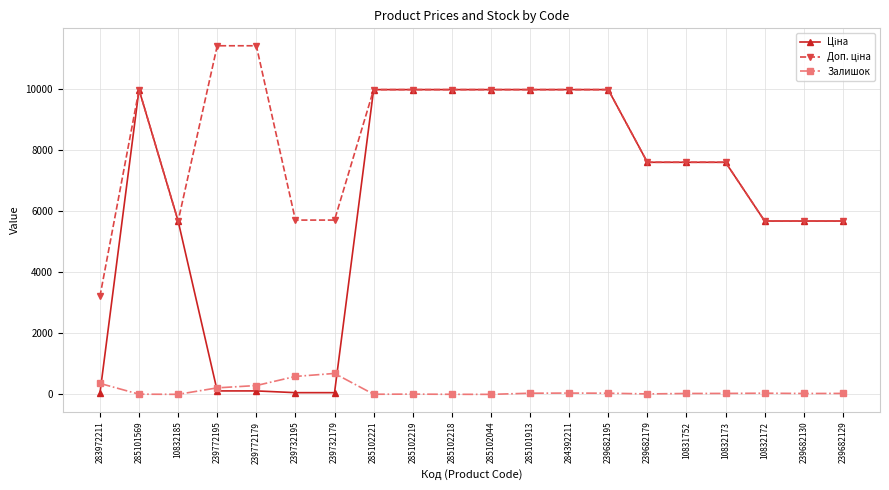

Is it true that Залишок equals 39.0 at 285101913?

True